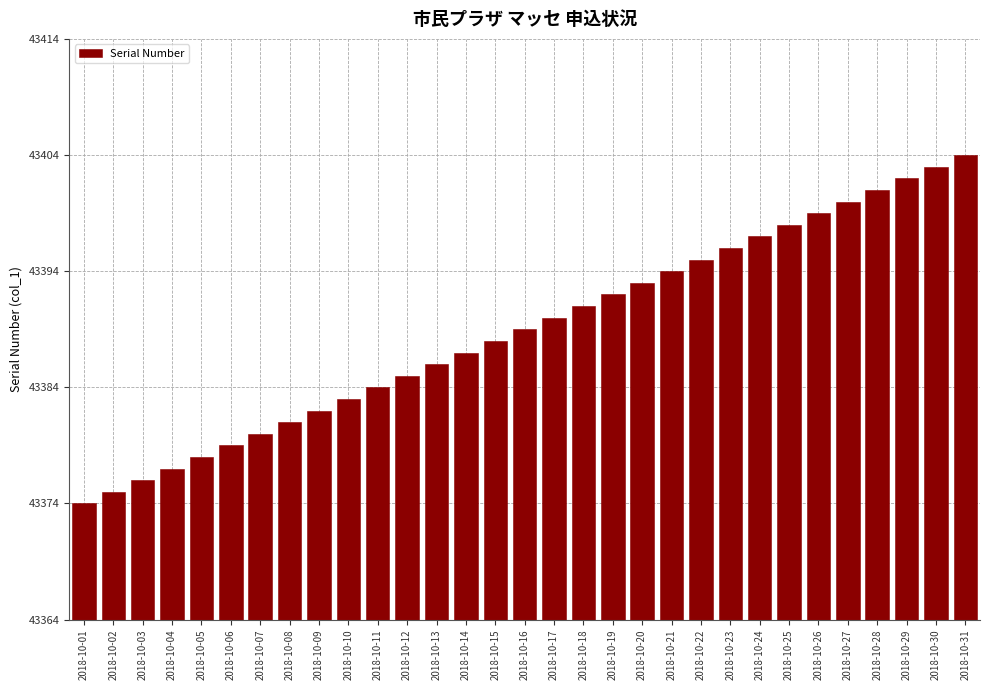

Reading right to left, extract all data points from this chart.

2018-10-31=43404	2018-10-30=43403	2018-10-29=43402	2018-10-28=43401	2018-10-27=43400	2018-10-26=43399	2018-10-25=43398	2018-10-24=43397	2018-10-23=43396	2018-10-22=43395	2018-10-21=43394	2018-10-20=43393	2018-10-19=43392	2018-10-18=43391	2018-10-17=43390	2018-10-16=43389	2018-10-15=43388	2018-10-14=43387	2018-10-13=43386	2018-10-12=43385	2018-10-11=43384	2018-10-10=43383	2018-10-09=43382	2018-10-08=43381	2018-10-07=43380	2018-10-06=43379	2018-10-05=43378	2018-10-04=43377	2018-10-03=43376	2018-10-02=43375	2018-10-01=43374